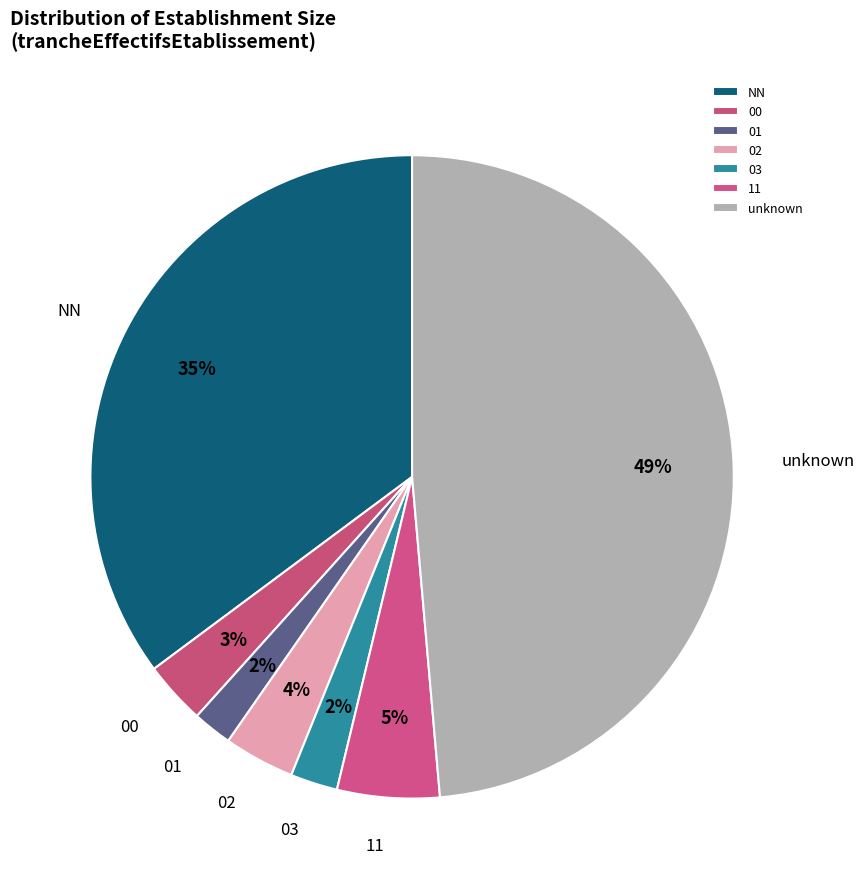

Which has a higher value, 03 or 11?

11